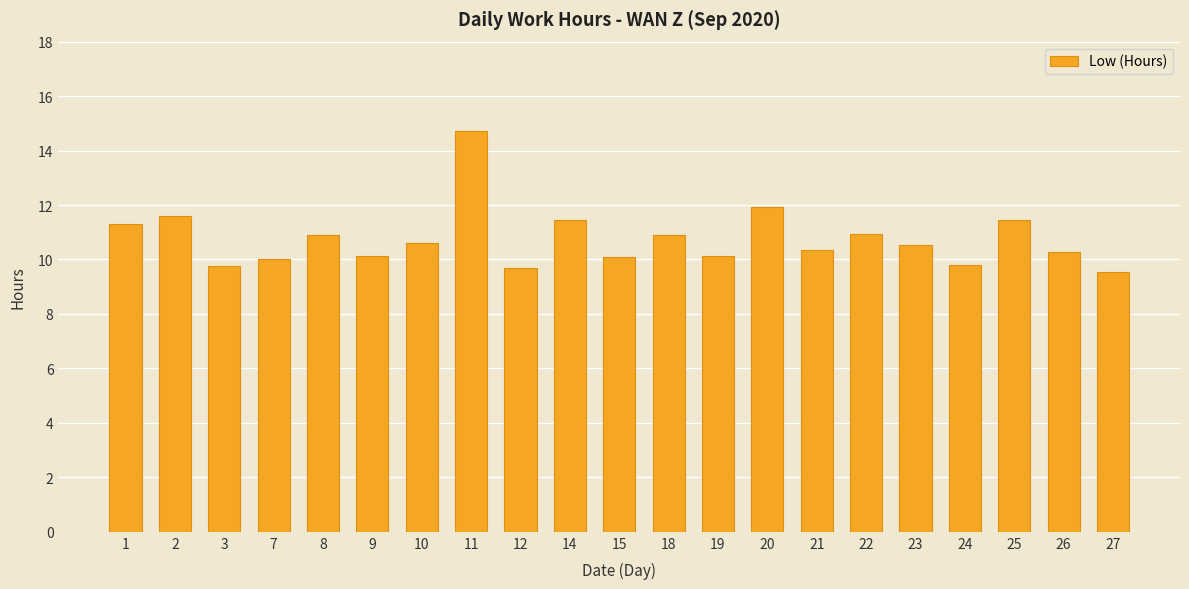

What is the maximum value shown in the chart?

14.7